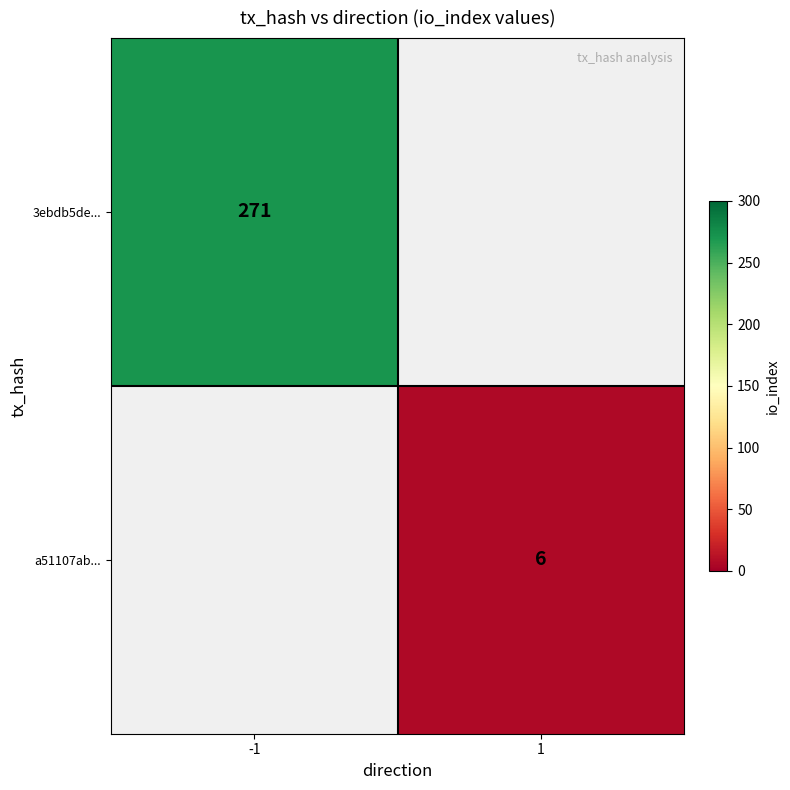

At how many categories does at least one series exceed 230?

1